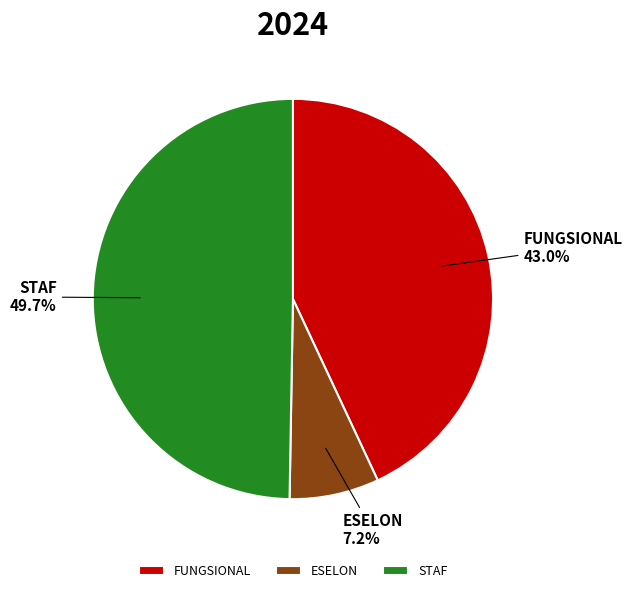

Is ESELON the majority of the pie?

No